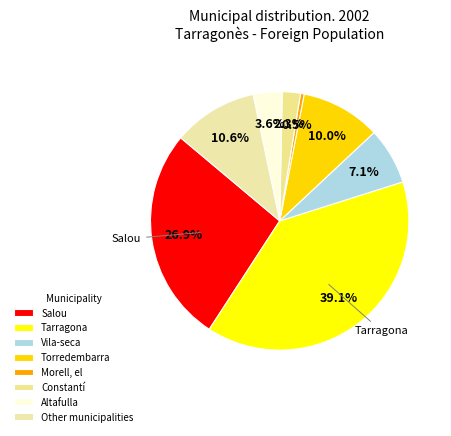

The Vila-seca slice represents 7% of the pie. True or false?

True